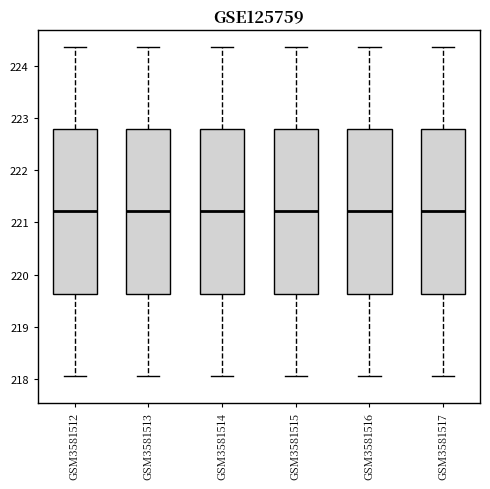

Where is the upper edge of the box for GSM3581512 on the y-axis? The values are not printed on the chart, so give them approximately, as read against the axis.

222.8